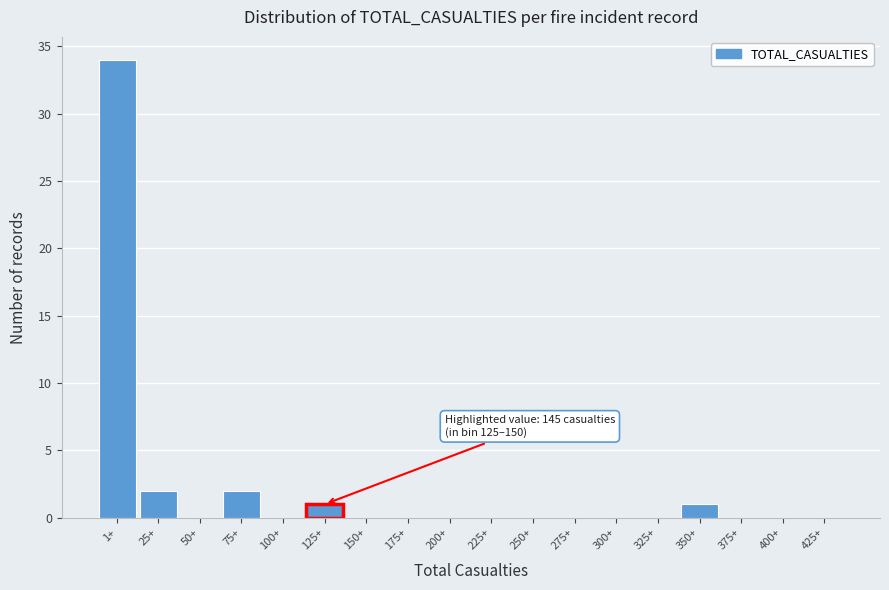

Reading right to left, what are all the values shown in this chart?

425+=0	400+=0	375+=0	350+=1	325+=0	300+=0	275+=0	250+=0	225+=0	200+=0	175+=0	150+=0	125+=1	100+=0	75+=2	50+=0	25+=2	1+=34